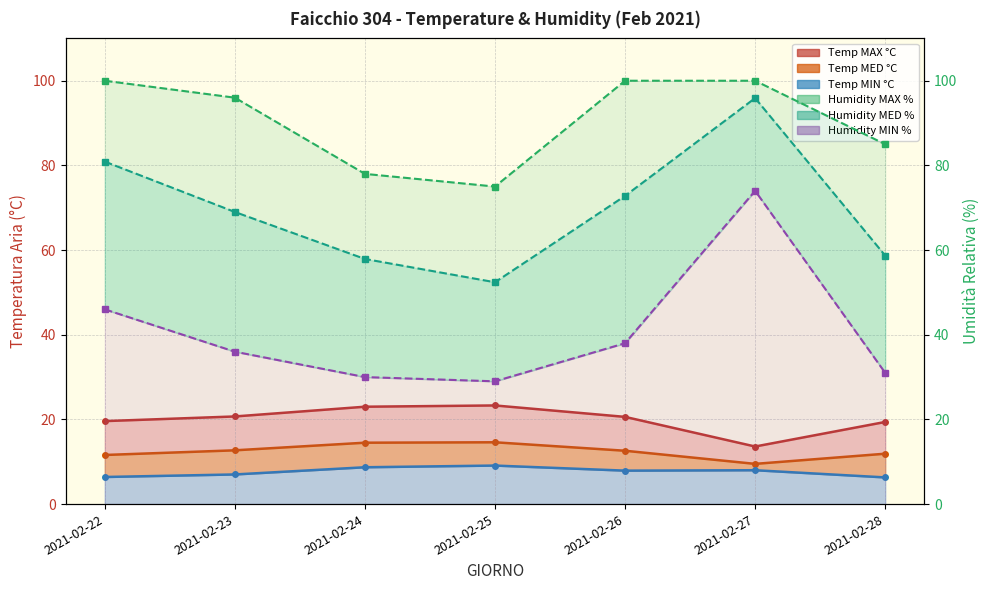

Which has a higher value, 2021-02-22 or 2021-02-24?

2021-02-24